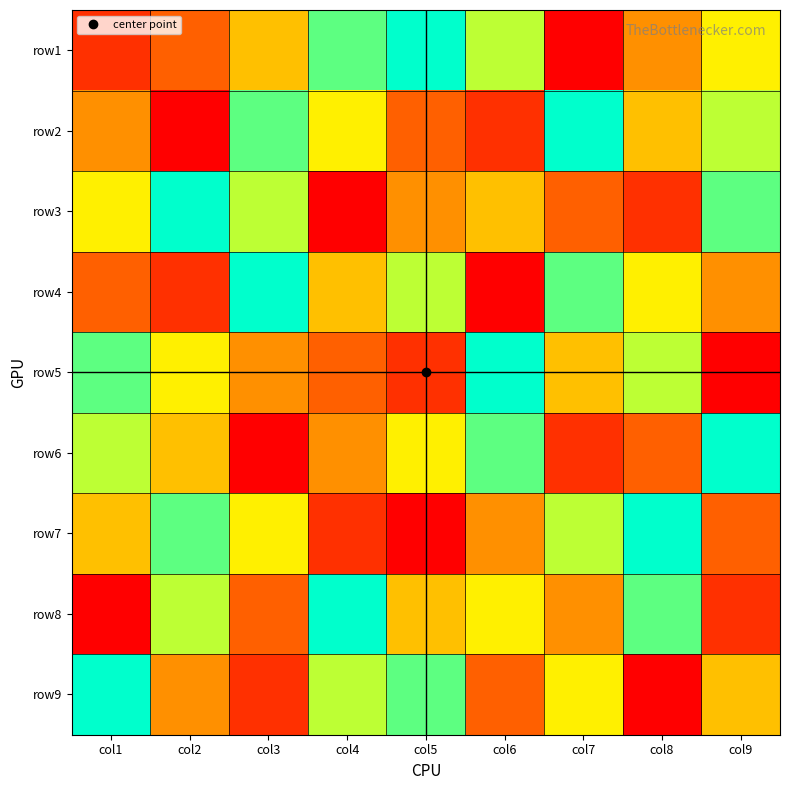

At how many categories does at least one series exceed 3?

9